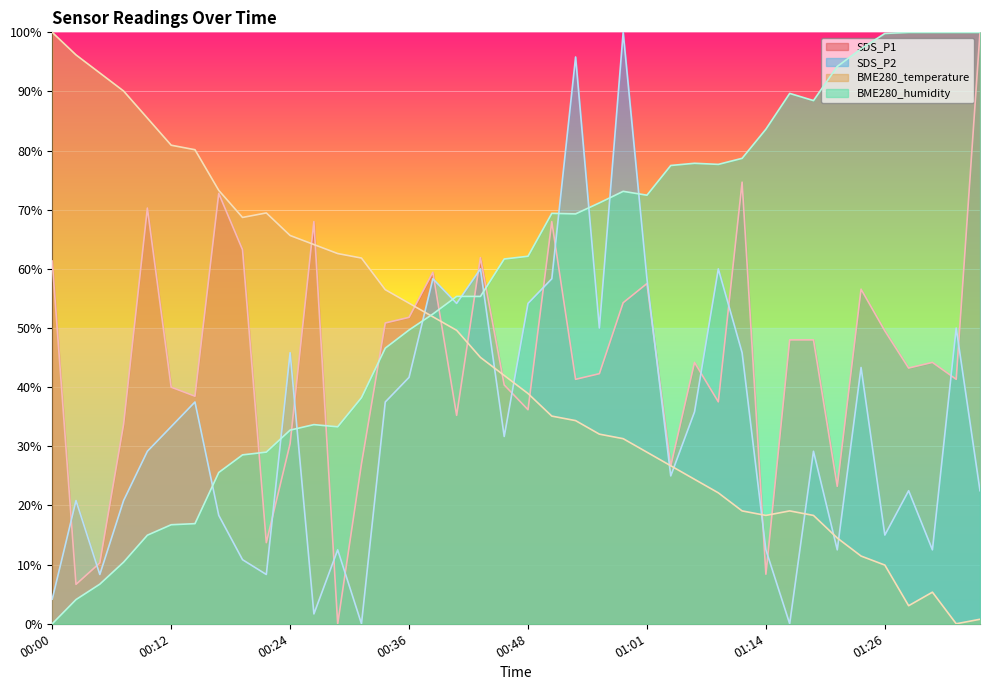

Which series has the largest range (max minus min)?

SDS_P1